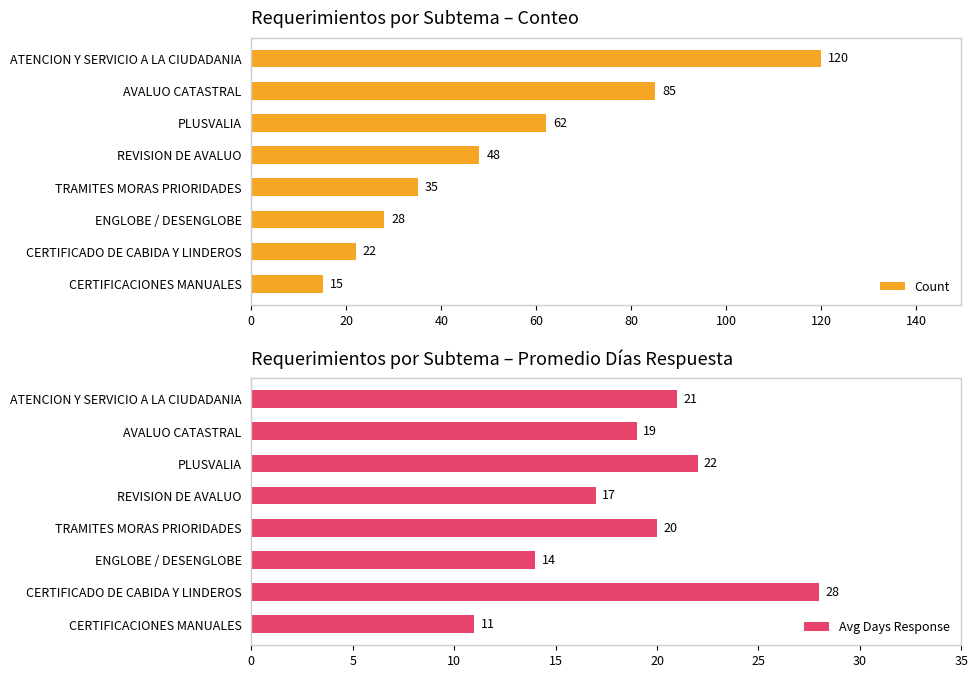

What is the sum of all Avg Days Response values?

152